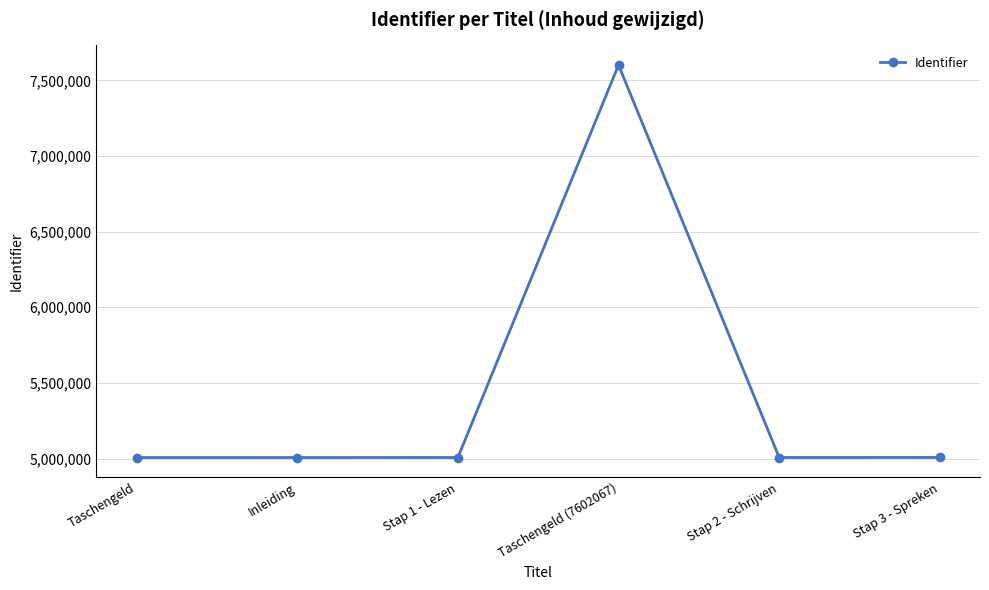

True or false: the data shows 11937762 at Taschengeld (7602067).

False